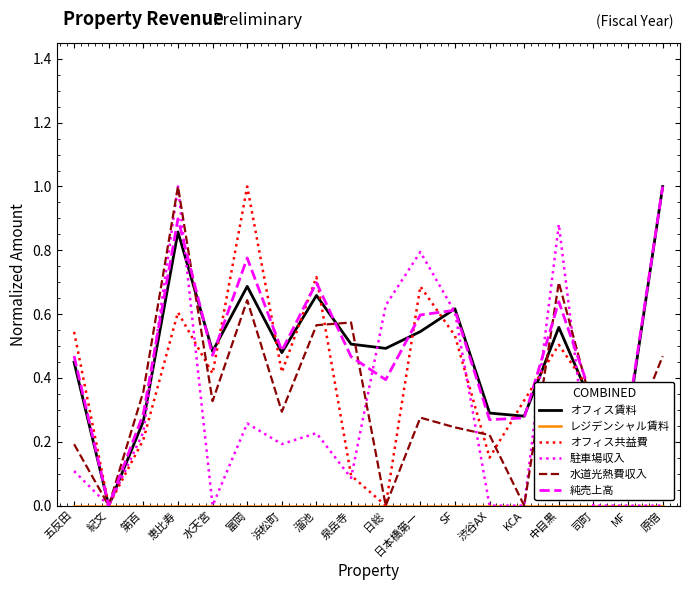

What is the greatest value displayed?

1.0